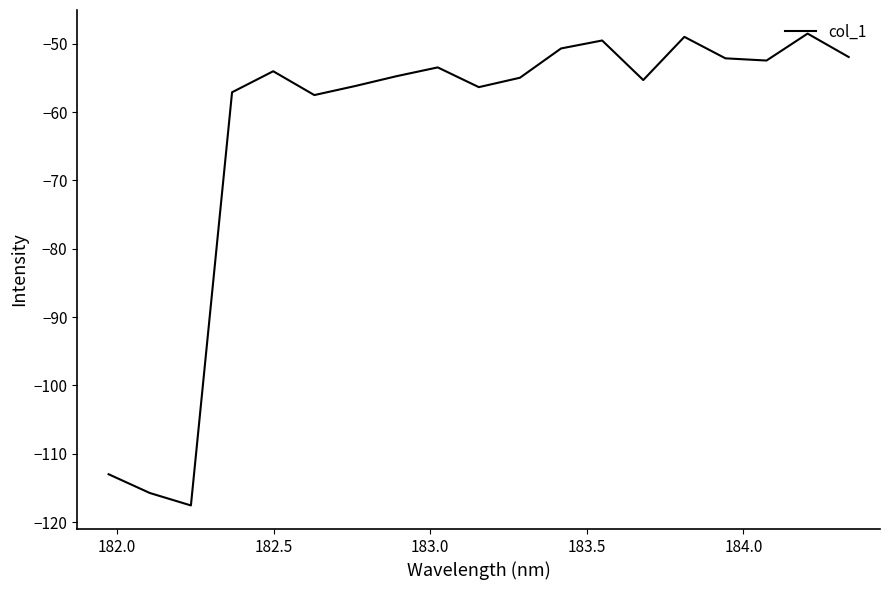

What is the minimum value shown in the chart?

-117.6